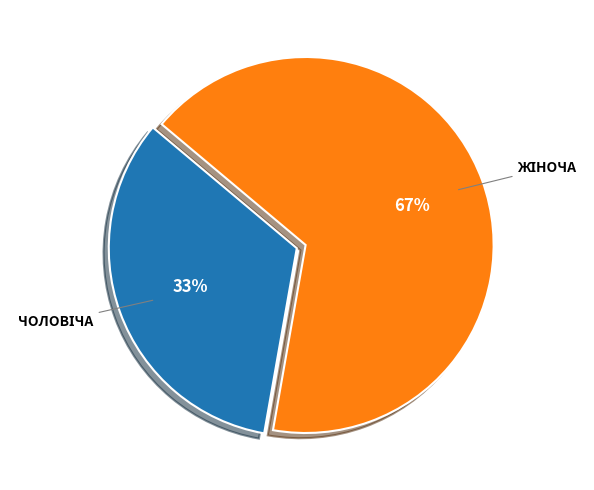

Is there any slice that represents more than half of the pie?

Yes